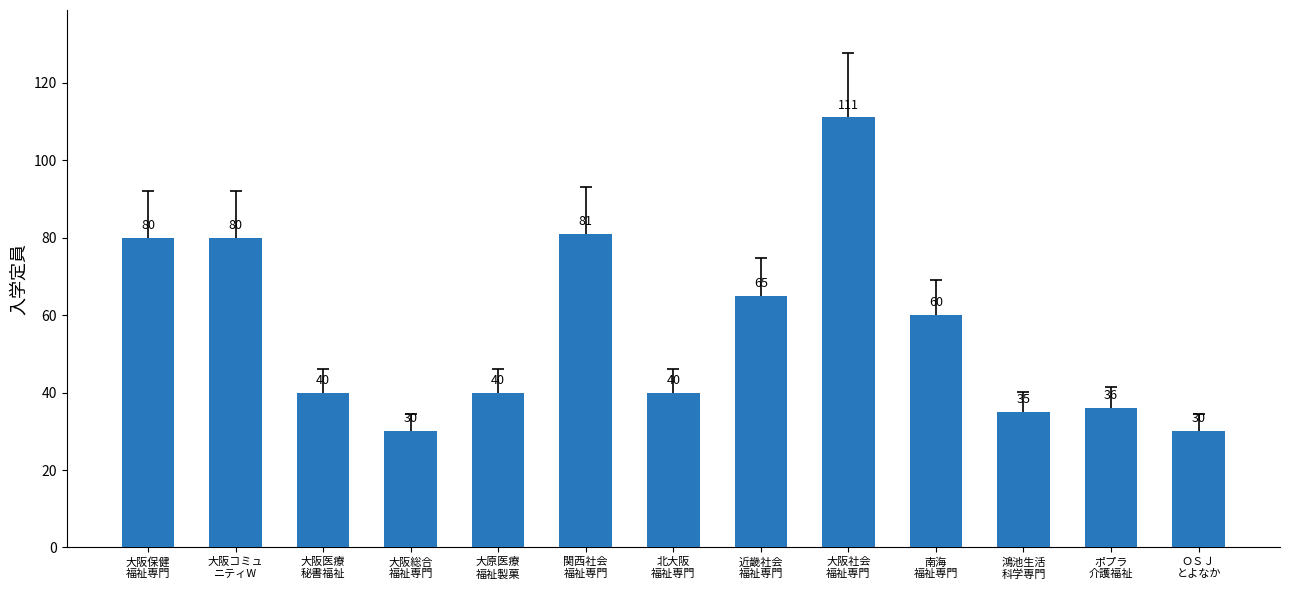

Which has a higher value, ＯＳＪ
とよなか or 北大阪
福祉専門?

北大阪
福祉専門